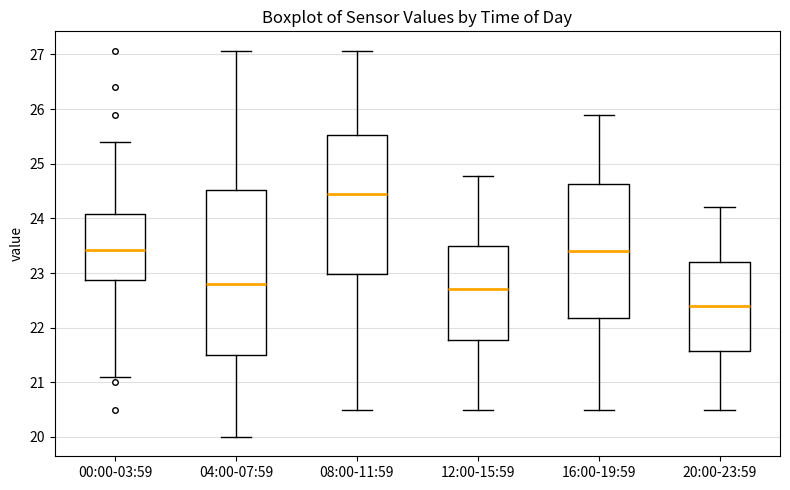

Reading left to right, transcribe this box plot: for each box, give where its median line is, the range the box spans, and where its two whiskers end, as read against the y-axis. The values are not printed on the chart, so give them approximately, as read against the axis.

00:00-03:59: median 23.4, box 22.9 to 24.1, whiskers 21.1 to 25.4
04:00-07:59: median 22.8, box 21.5 to 24.5, whiskers 20.0 to 27.1
08:00-11:59: median 24.5, box 23.0 to 25.5, whiskers 20.5 to 27.1
12:00-15:59: median 22.7, box 21.8 to 23.5, whiskers 20.5 to 24.8
16:00-19:59: median 23.4, box 22.2 to 24.6, whiskers 20.5 to 25.9
20:00-23:59: median 22.4, box 21.6 to 23.2, whiskers 20.5 to 24.2